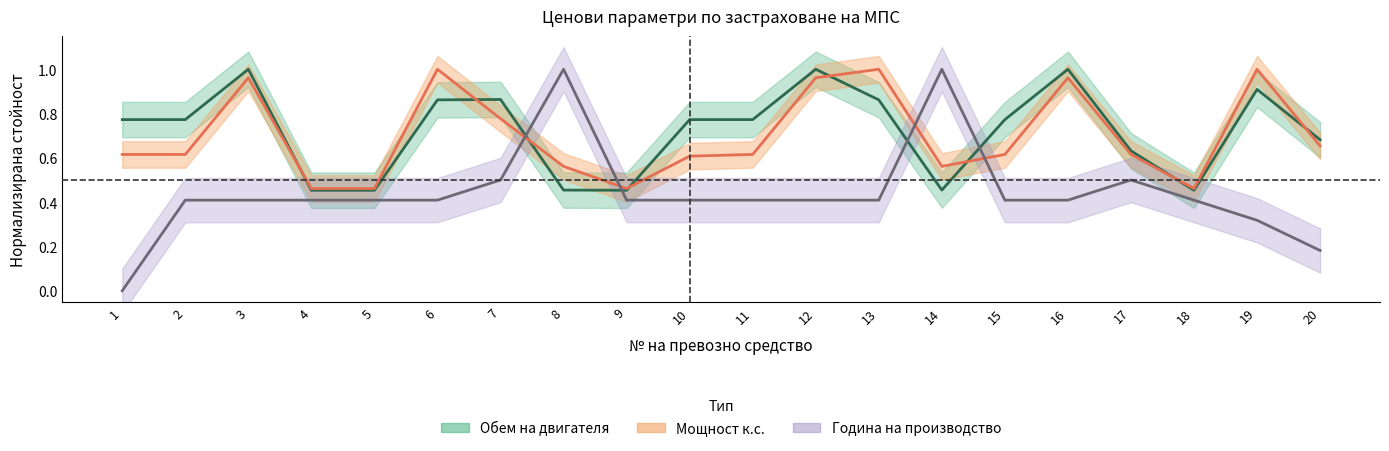

Which series has the largest range (max minus min)?

Година на производство